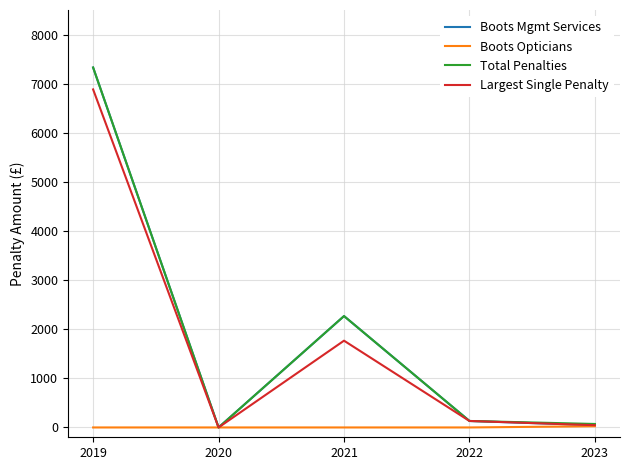

The value of Total Penalties at 2021 is 2268. True or false?

True